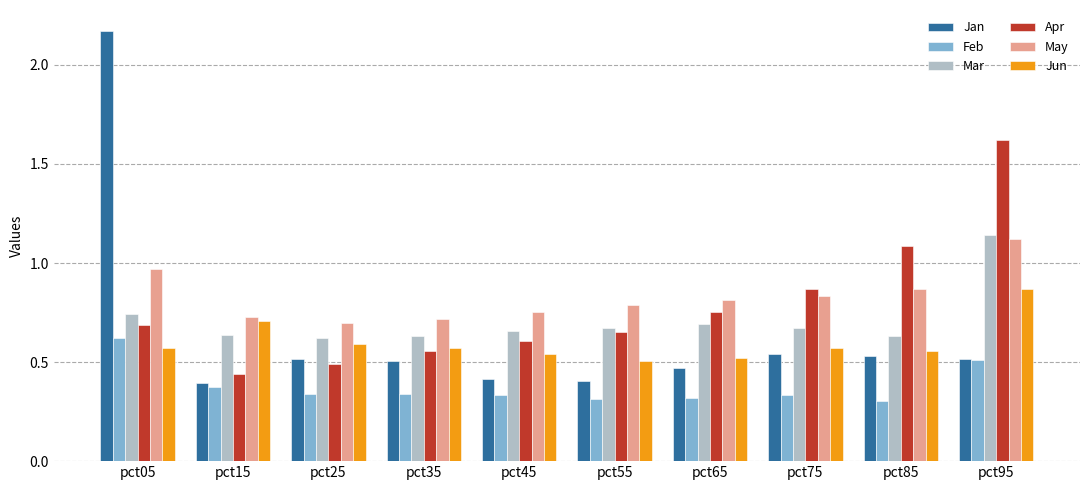

The value of Apr at pct05 is 0.7. True or false?

True